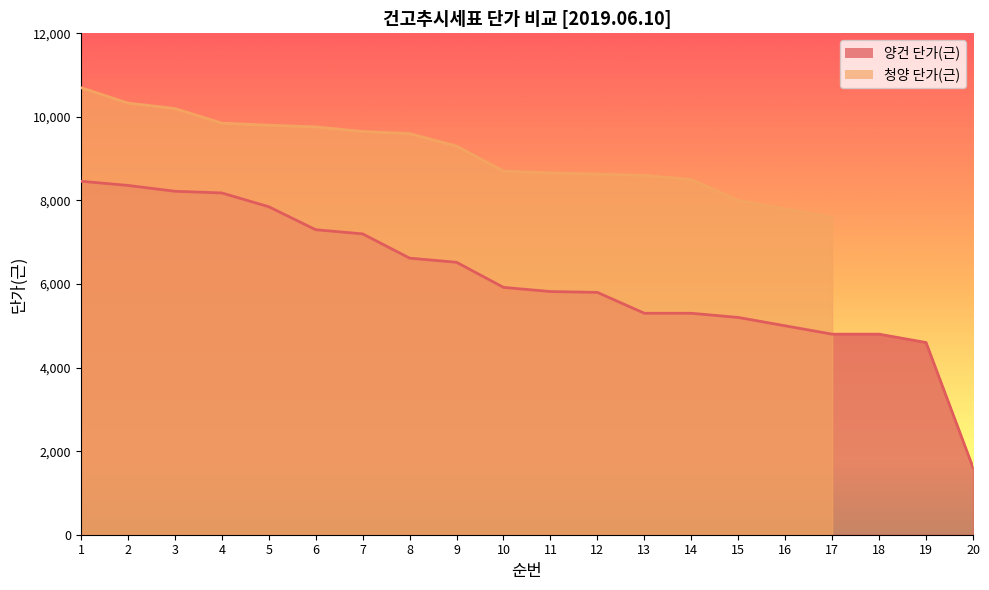

True or false: the data has more than 1 interior local peaks.

False